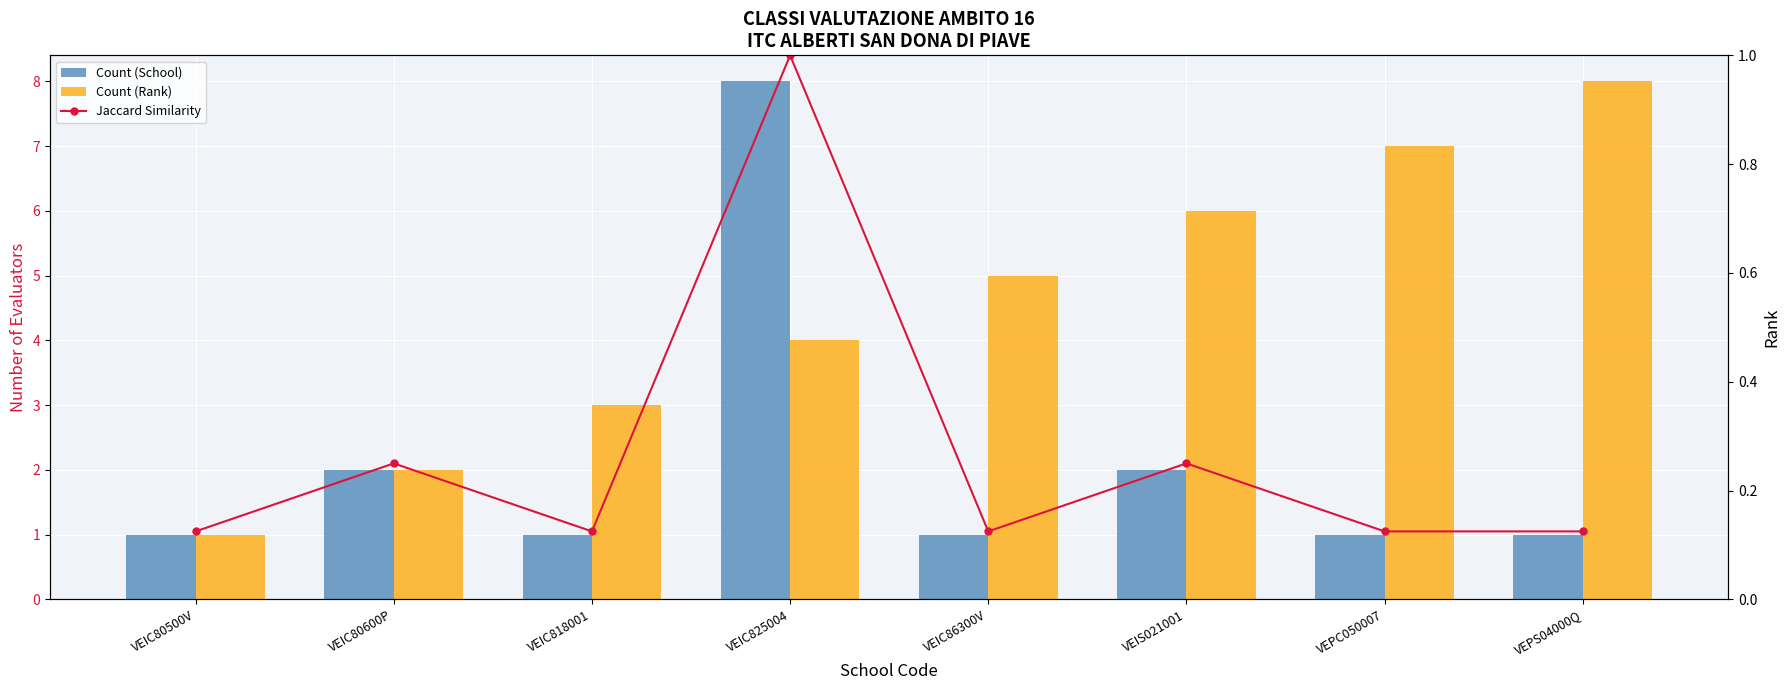

What is the total value across all series at VEPC050007?

8.1